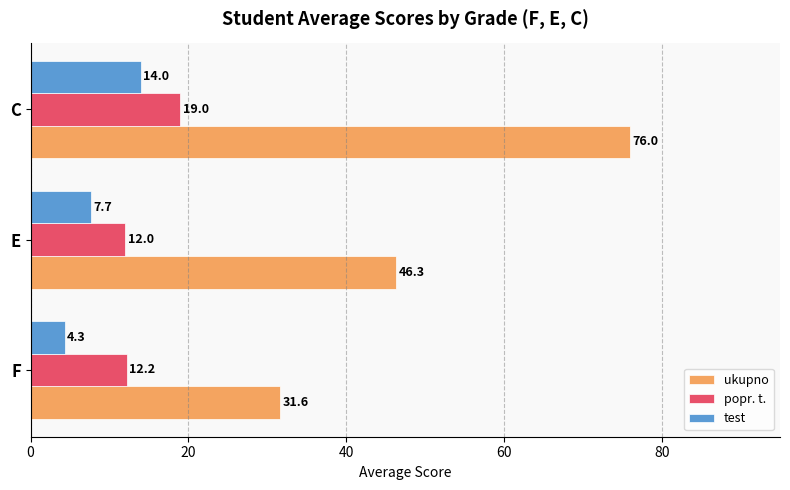

How many data points in ukupno are less than 46?

1